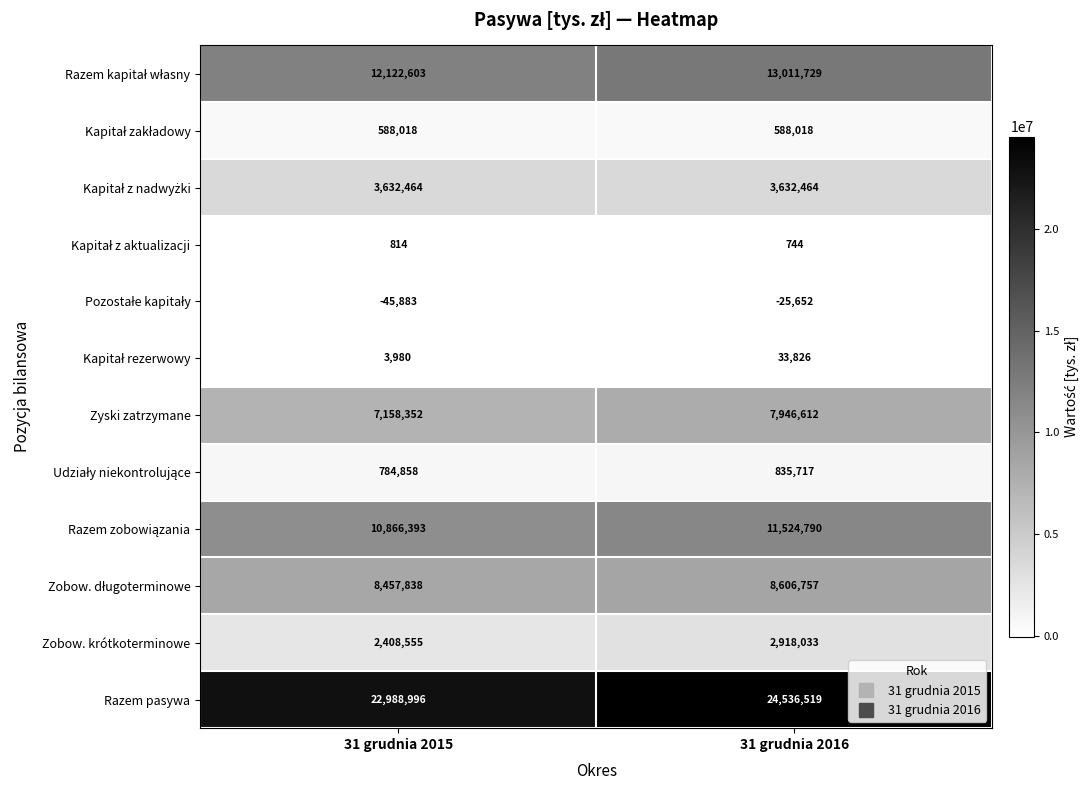

Where is Razem pasywa nearest to the value 23762757?

31 grudnia 2015